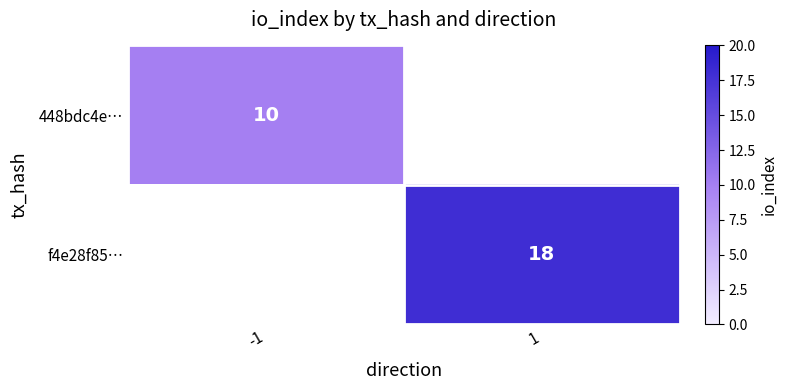

Is it true that 448bdc4e… equals 6 at -1?

False